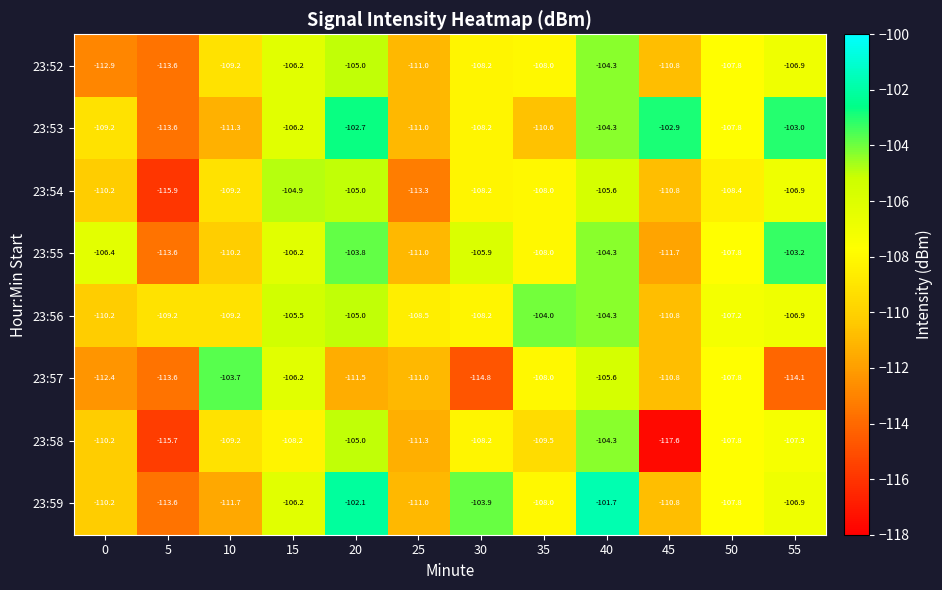

What is the total value across all series at 0?

-881.7